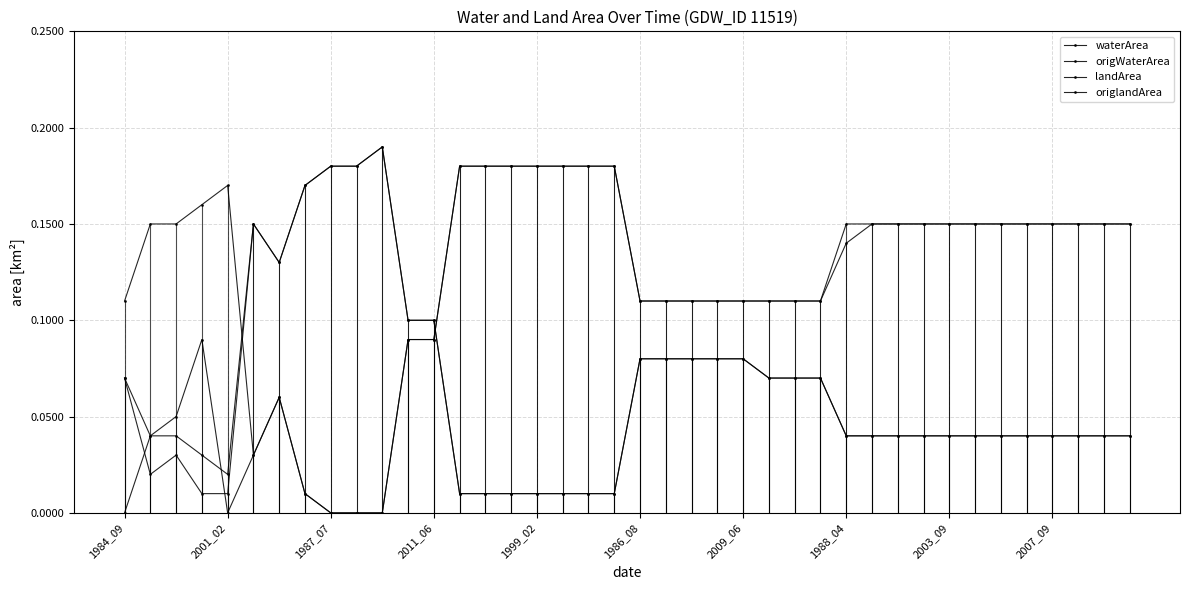

What is the maximum value for waterArea?

0.2